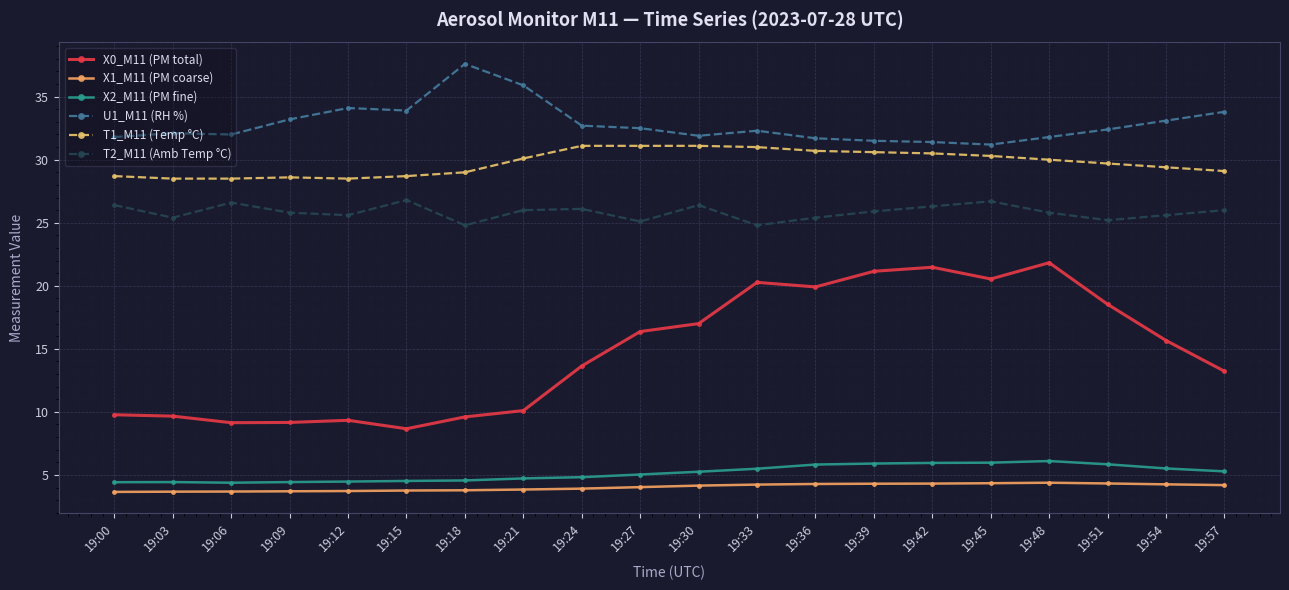

What is the difference between the X0_M11 (PM total) values at 19:48 and 19:18?

12.2